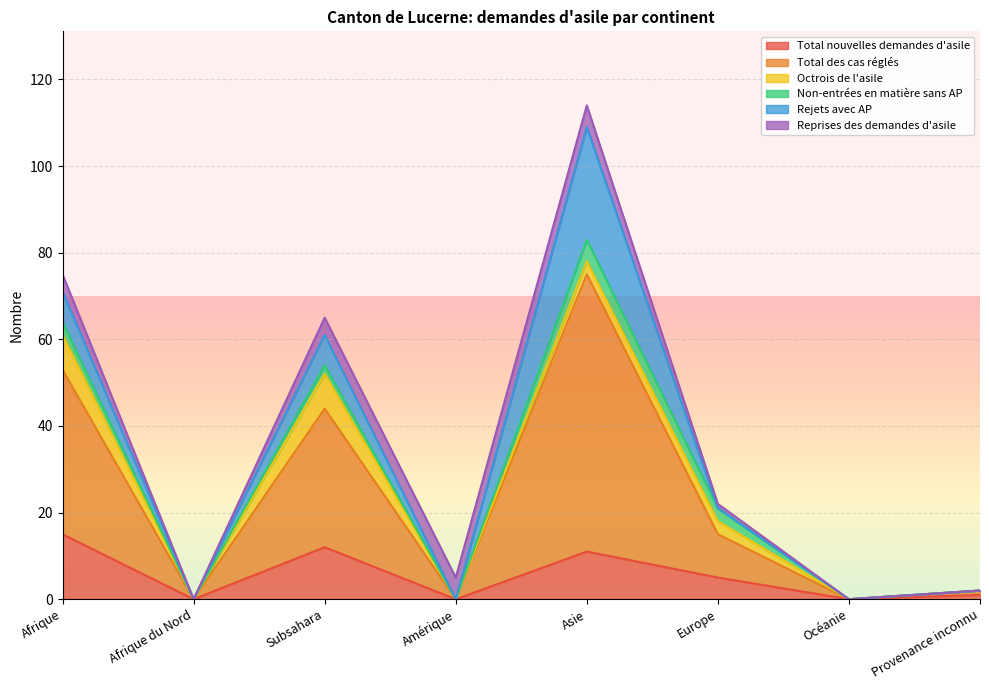

Is it true that Rejets avec AP equals 7 at Subsahara?

True